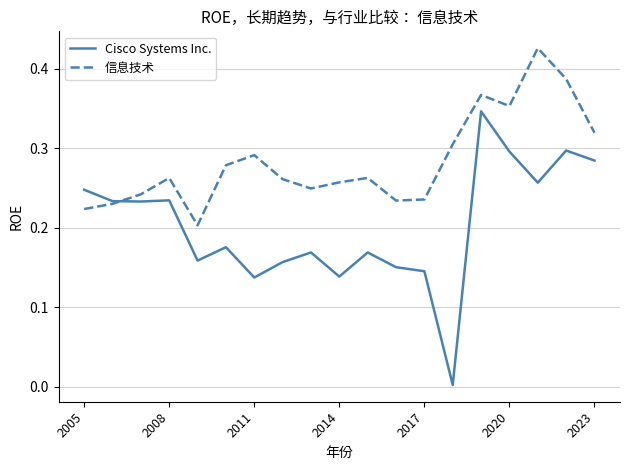

True or false: 信息技术 has more than 1 points higher than both neighbors.

True